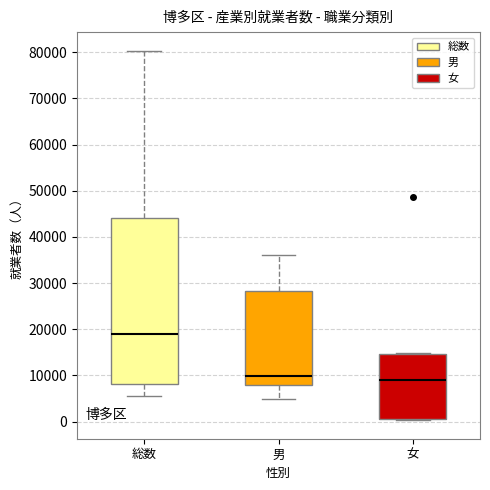

Where does the upper whisker of the box for 総数 end on the y-axis? The values are not printed on the chart, so give them approximately, as read against the axis.

80000